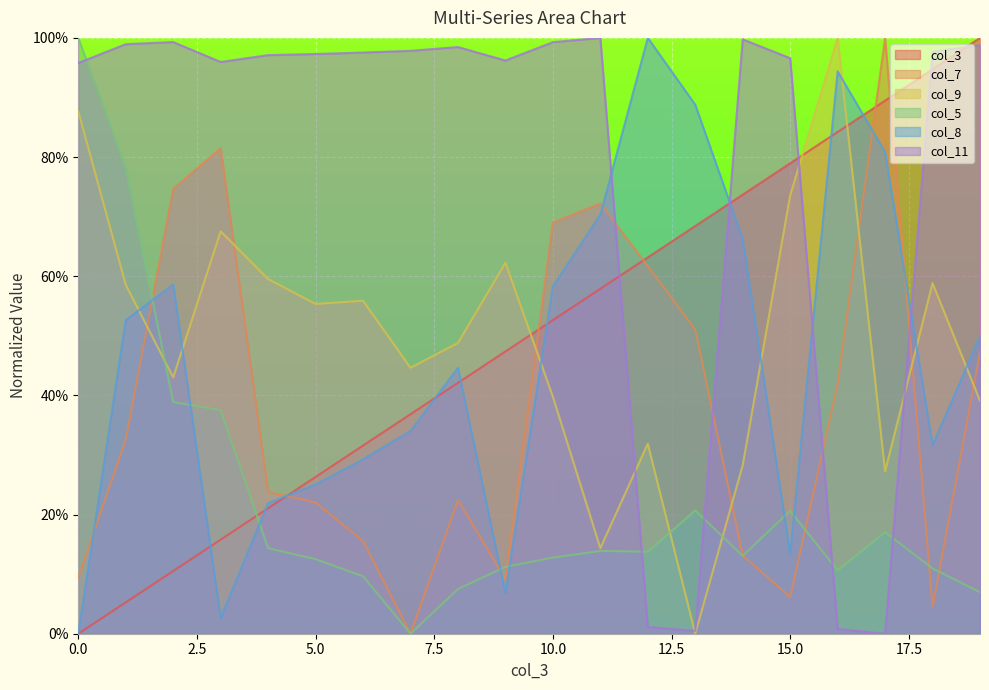

Reading left to right, transcribe all the data shown in this chart.

col_3: 0.0	5.3	10.5	15.8	21.1	26.3	31.6	36.8	42.1	47.4	52.6	57.9	63.2	68.4	73.7	78.9	84.2	89.5	94.7	100.0
col_7: 9.5	32.6	74.7	81.5	23.8	22.0	15.6	0.0	22.4	9.2	69.0	72.2	61.7	51.1	13.1	6.2	42.0	100.0	4.5	47.3
col_9: 87.7	58.6	43.0	67.5	59.5	55.4	55.9	44.6	48.8	62.3	39.8	14.4	31.9	0.0	28.3	73.6	100.0	27.2	58.8	39.1
col_5: 100.0	78.2	38.9	37.5	14.4	12.5	9.6	0.0	7.5	11.2	12.8	13.9	13.8	20.7	13.1	20.6	10.6	17.0	11.0	7.0
col_8: 0.0	52.6	58.6	2.7	21.9	25.1	29.3	34.0	44.6	6.8	58.3	70.3	100.0	88.8	66.2	13.3	94.4	80.8	31.7	49.9
col_11: 95.8	98.9	99.3	96.0	97.1	97.3	97.5	97.8	98.5	96.2	99.3	100.0	1.1	0.5	99.8	96.6	0.8	0.0	97.7	98.8